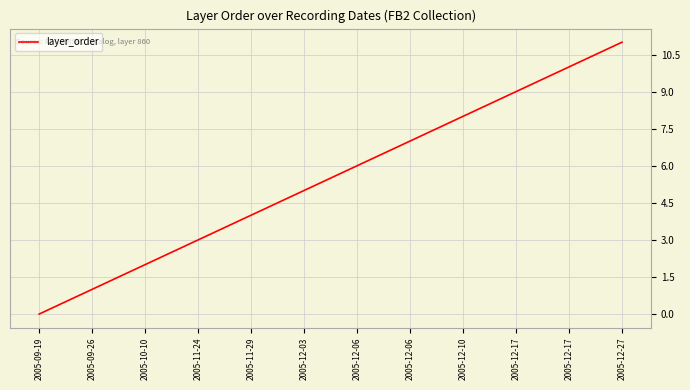

What is the label of the 1st point from the left?

2005-09-19